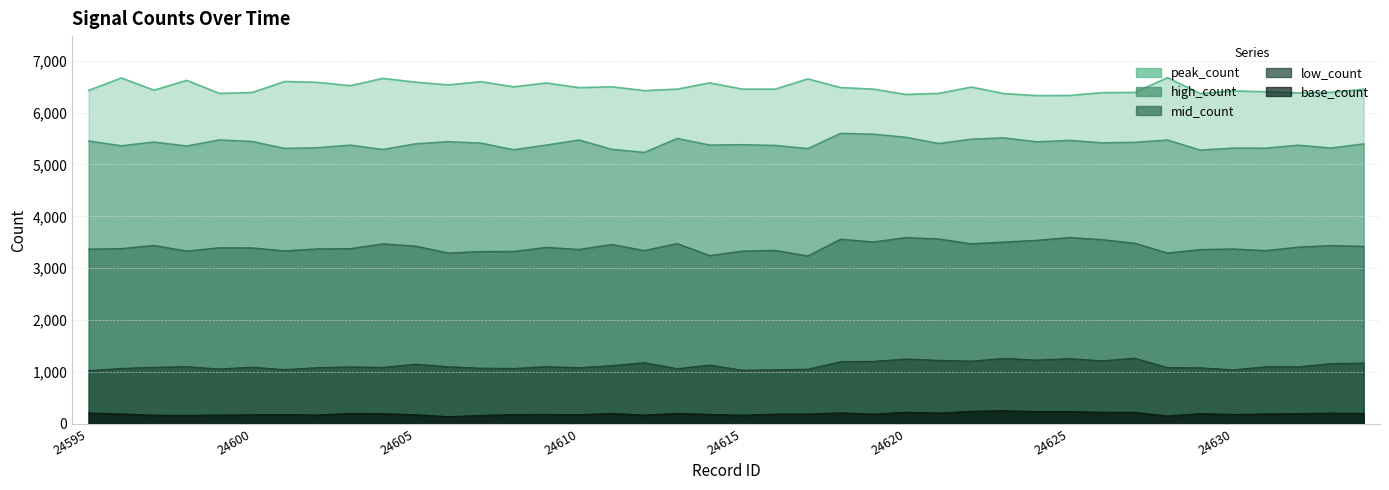

What is the sum of the high_count values at 24614 and 24599?

10849